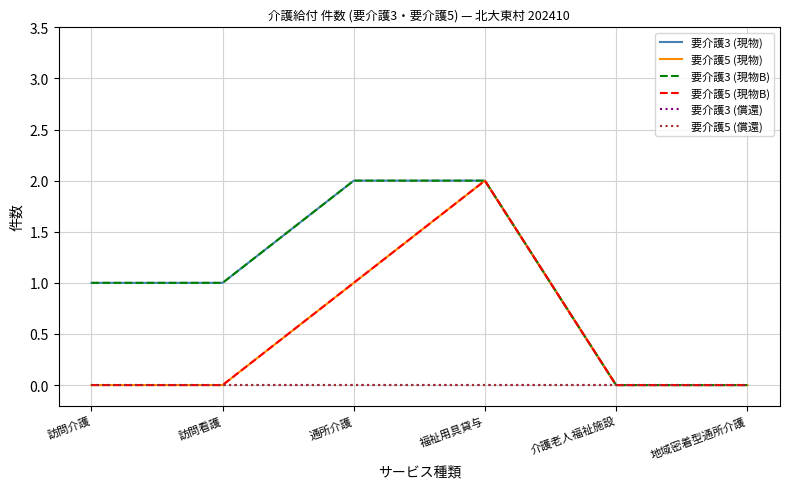

What is the total value across all series at 訪問看護?

2